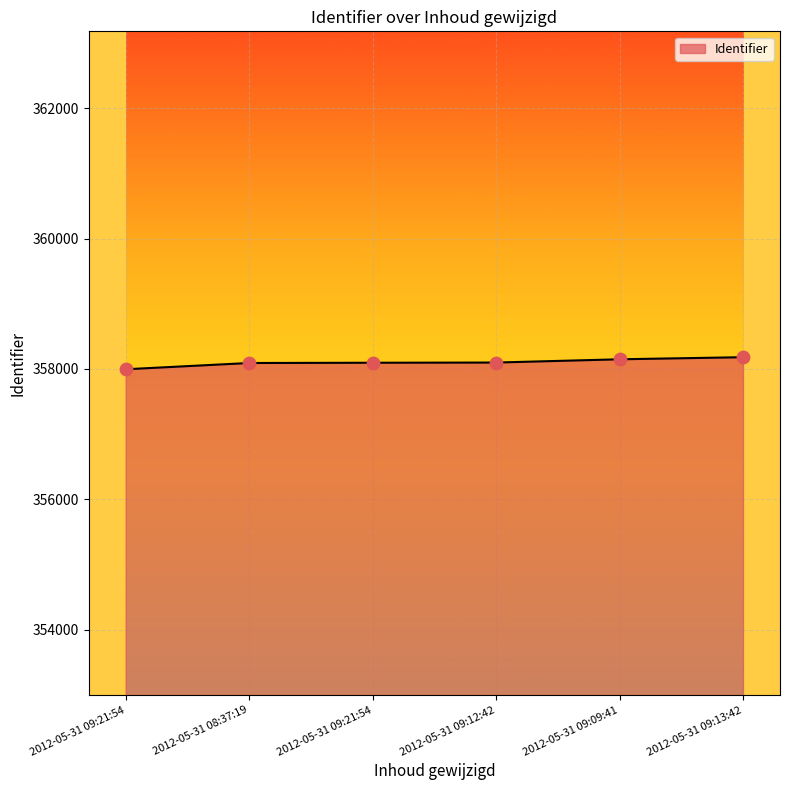

What is the change in value from 2012-05-31 09:21:54 to 2012-05-31 09:09:41?

+53